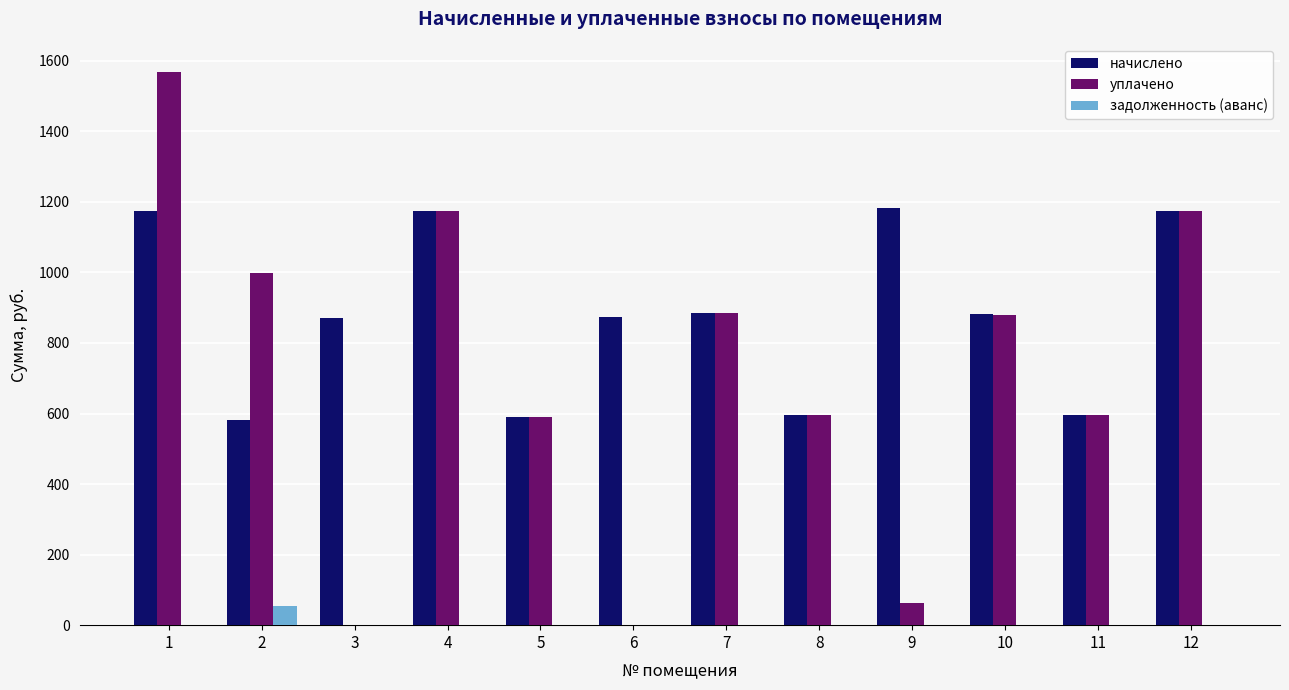

What is the sum of the уплачено values at 5 and 9?

653.8